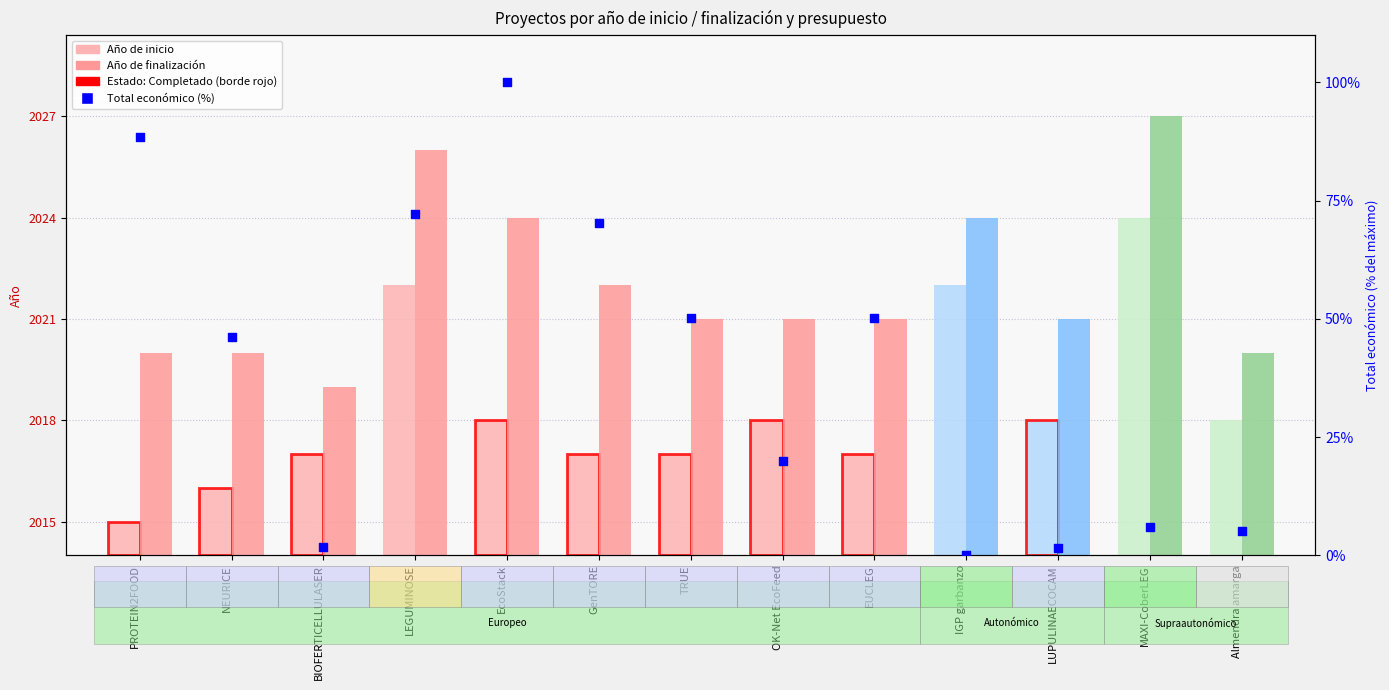

Which series has the widest spread of Y values?

Total económico (%)